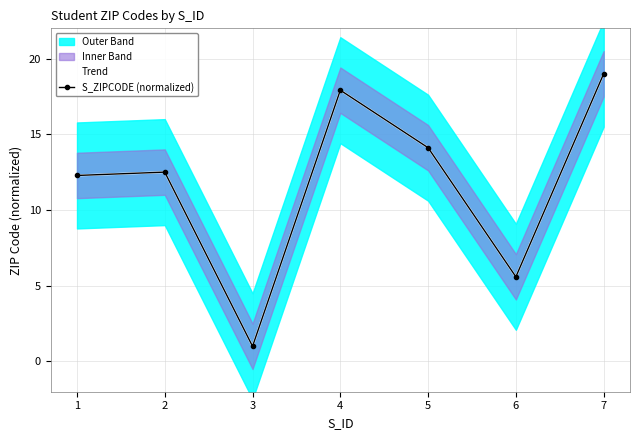

The value of S_ZIPCODE (normalized) at 4 is 31.3. True or false?

False